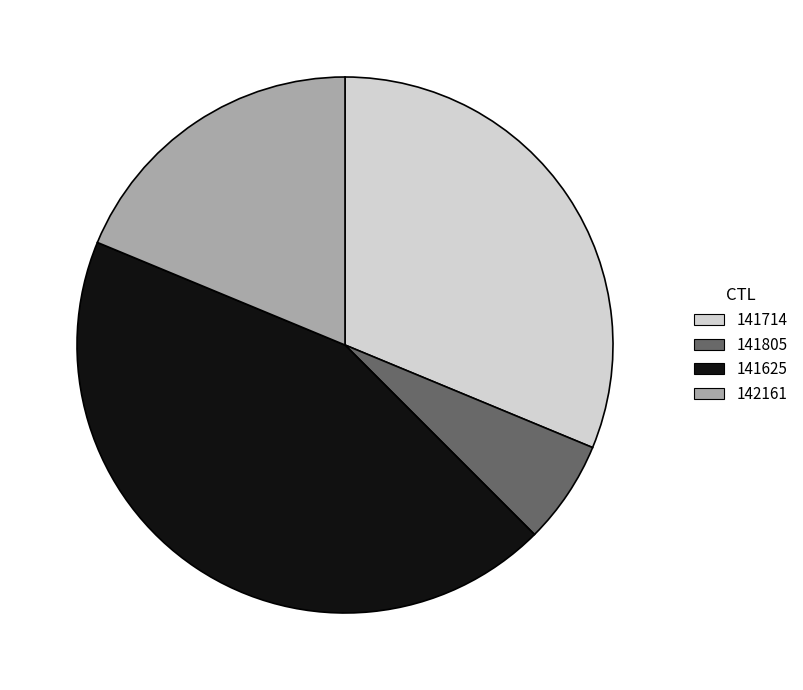

What is the ratio of the value at 142161 to the value at 141805?

3.0